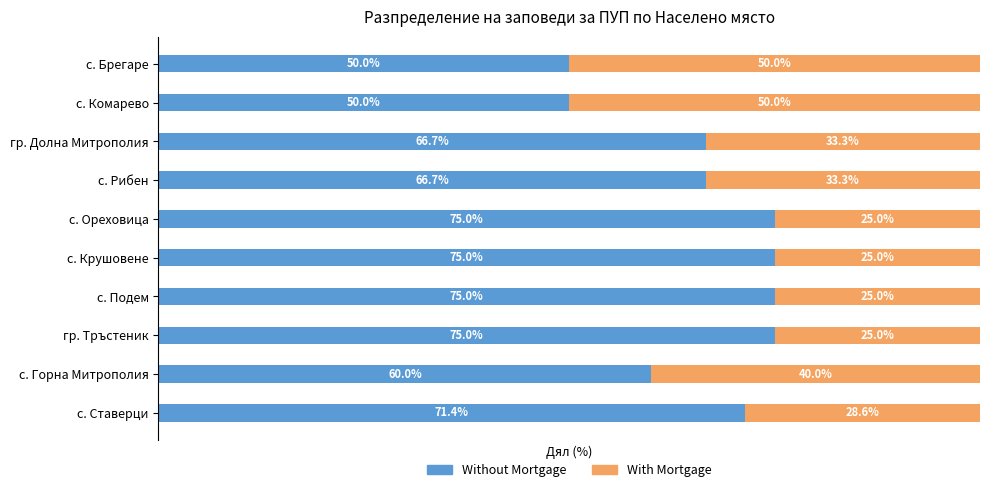

At which label is Without Mortgage closest to 62?

с. Горна Митрополия